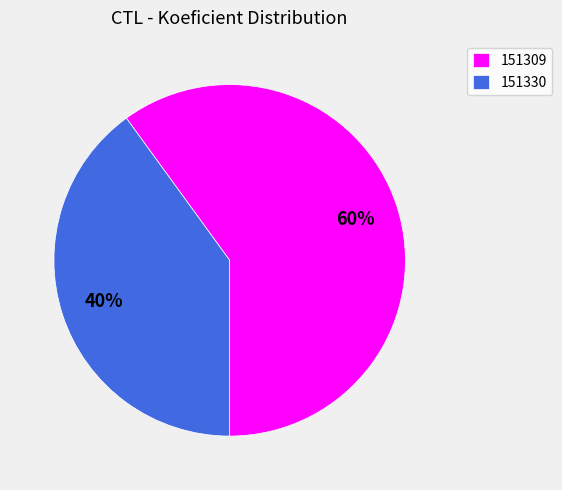

Which category has the biggest portion of the pie?

151309